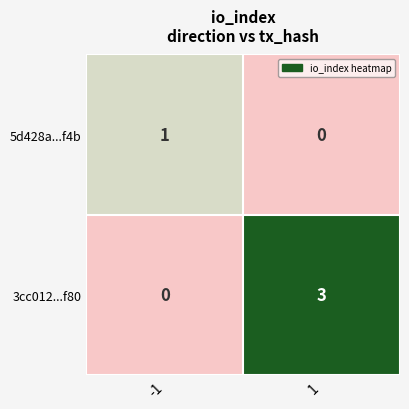

What is the difference between the highest and lowest values at 1?

3